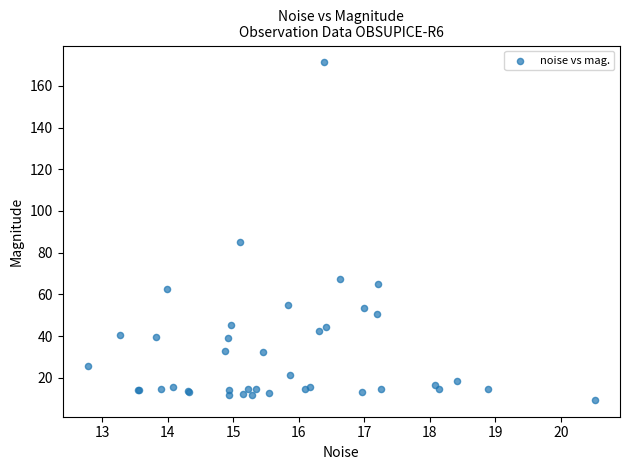

What Y value in the scatter plot is closest to 90?

85.2